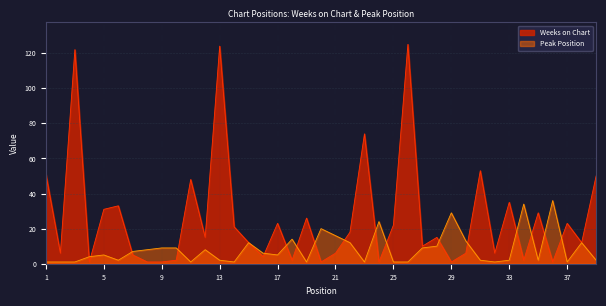

What are all the series names shown in the legend?

Weeks on Chart, Peak Position